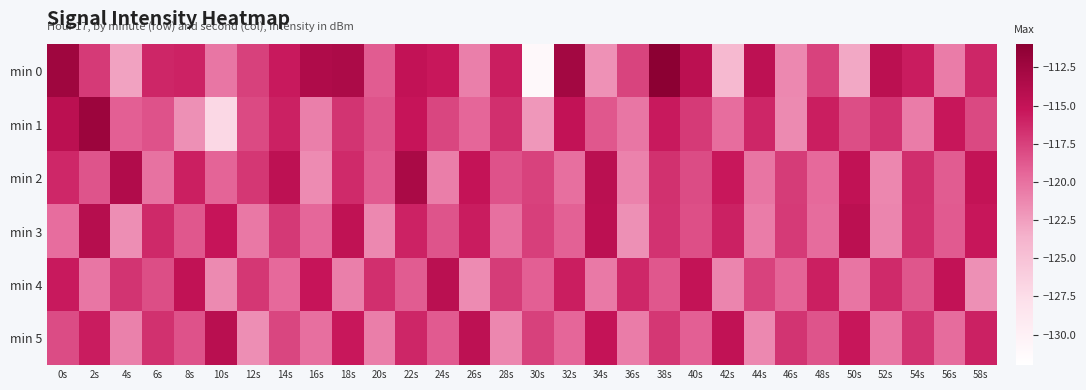

What is the smallest value displayed?

-131.0